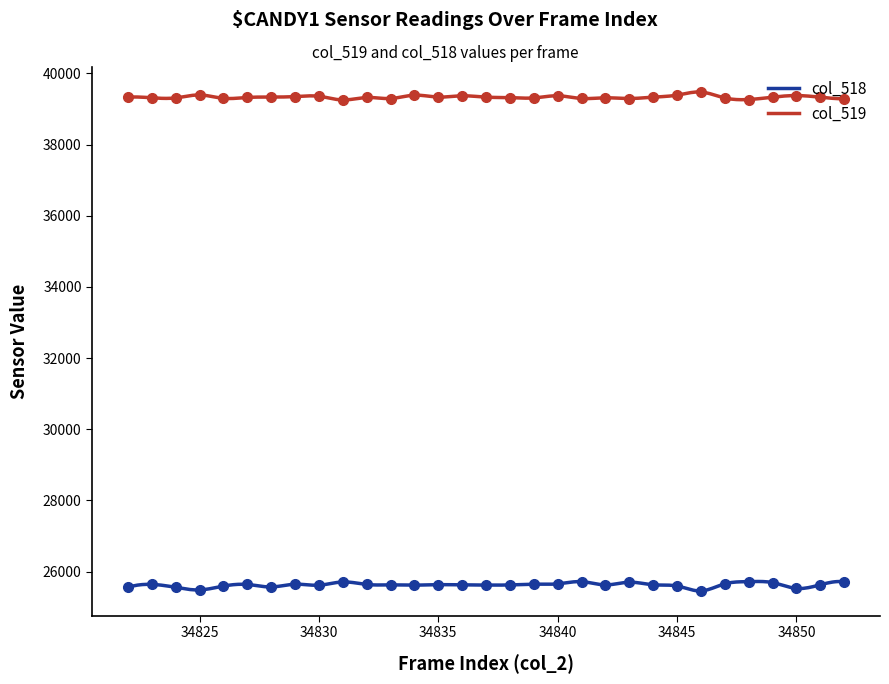

What is the sum of all col_518 values?

7687153.3